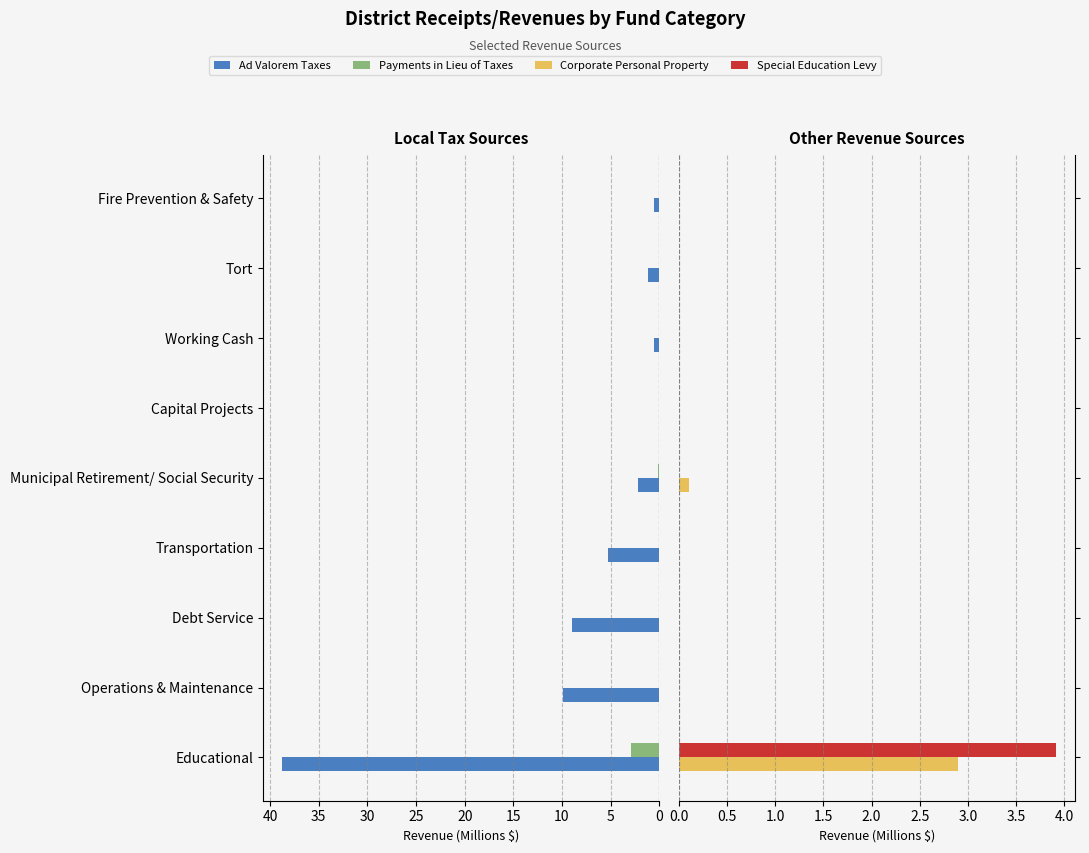

How many data points in Ad Valorem Taxes are less than 2?

4